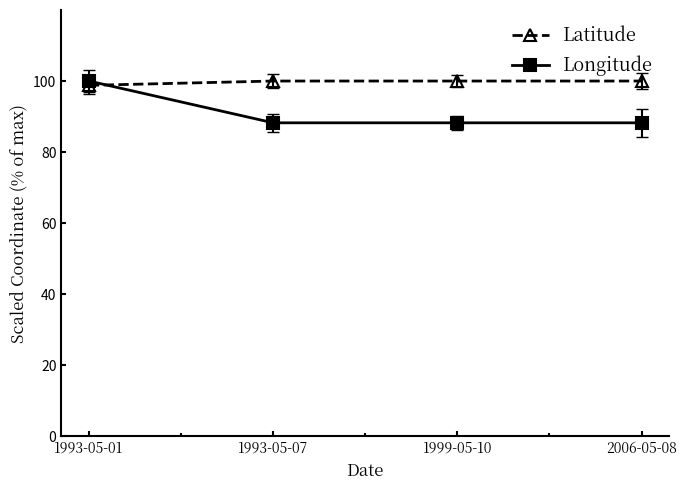

What is the label of the 1st point from the right?

2006-05-08